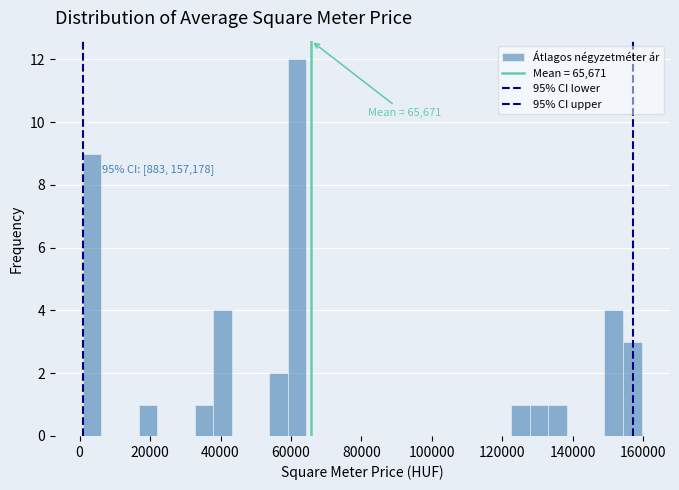

Around what value on the x-axis is the tallest bar? Give the approximate position of its centre, as read against the axis.

62000